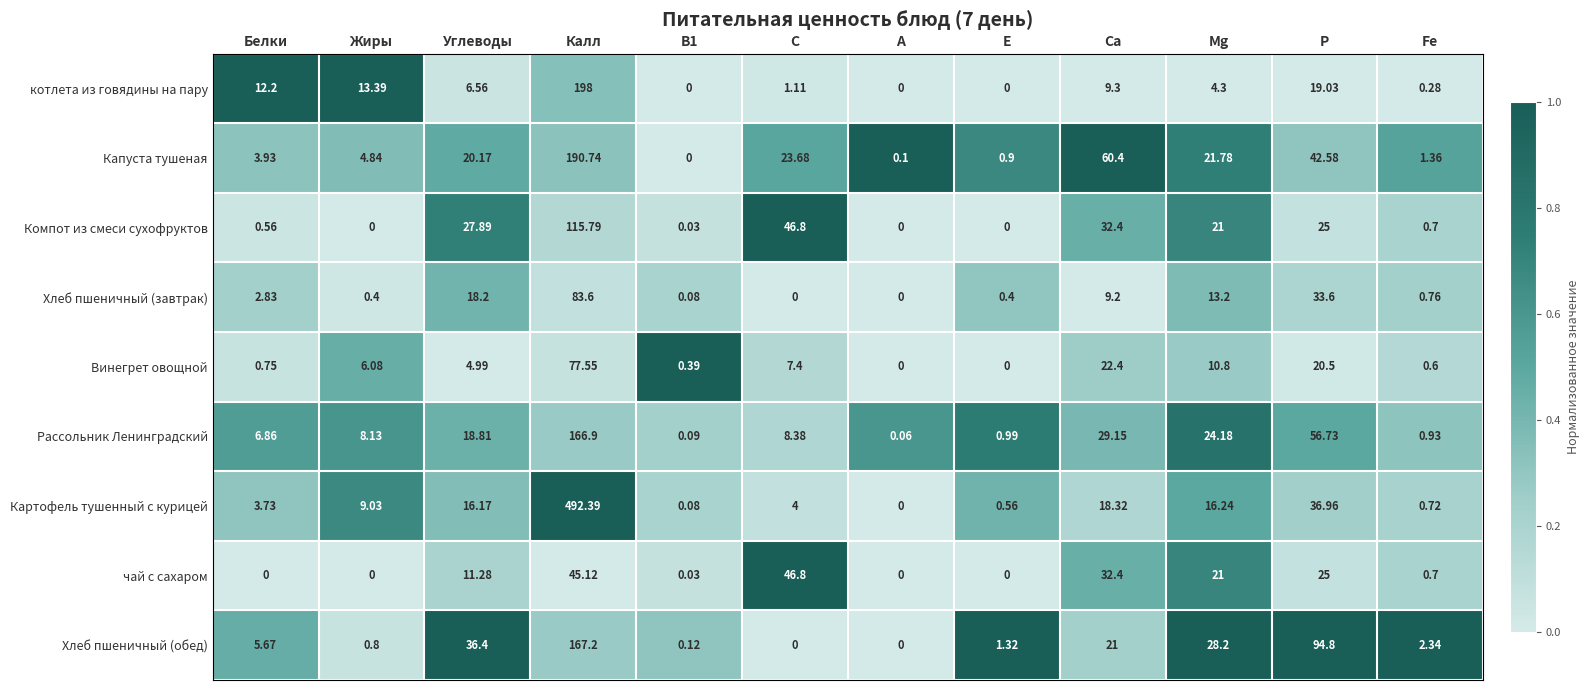

Where is чай с сахаром nearest to the value 23?

Mg